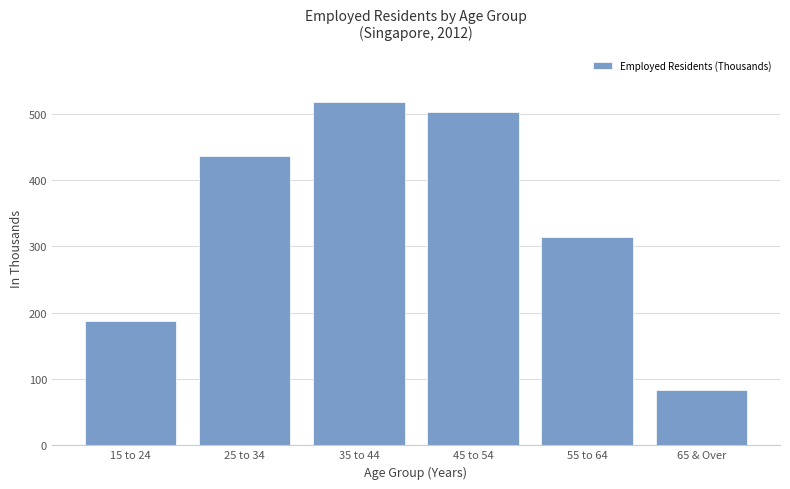

What is the label of the 2nd bar from the right?

55 to 64